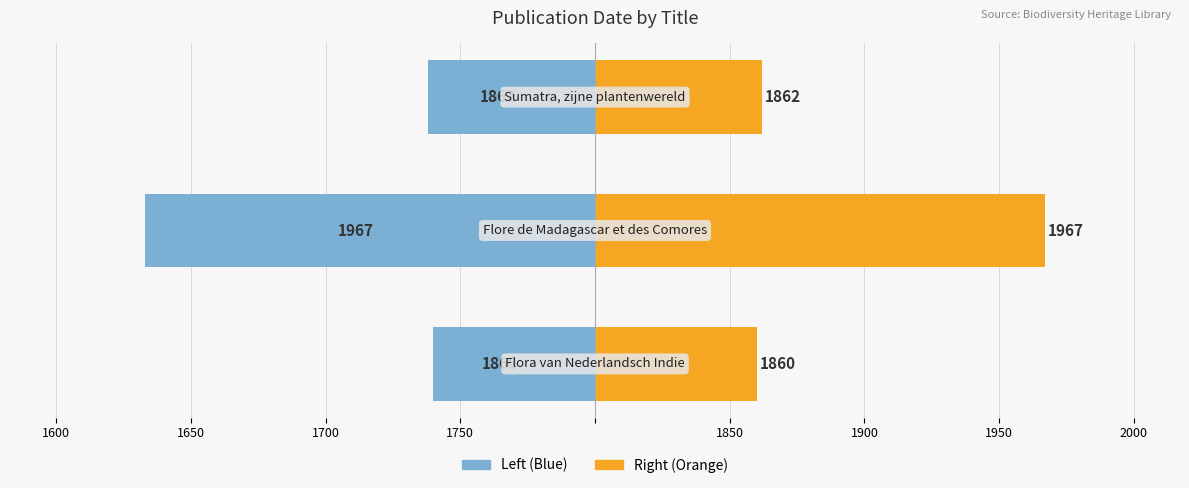

Is it true that Publication Year (left) equals -101 at 1550?

False